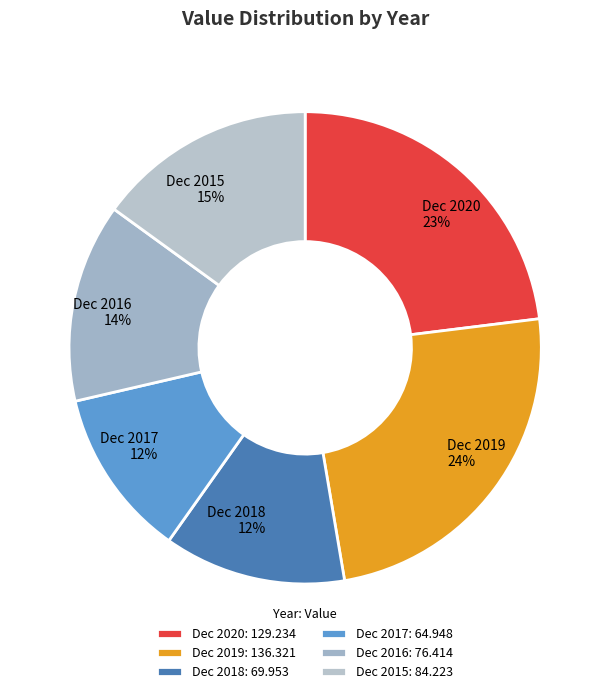

What is the ratio of the value at Dec 2017 to the value at Dec 2019?

0.5